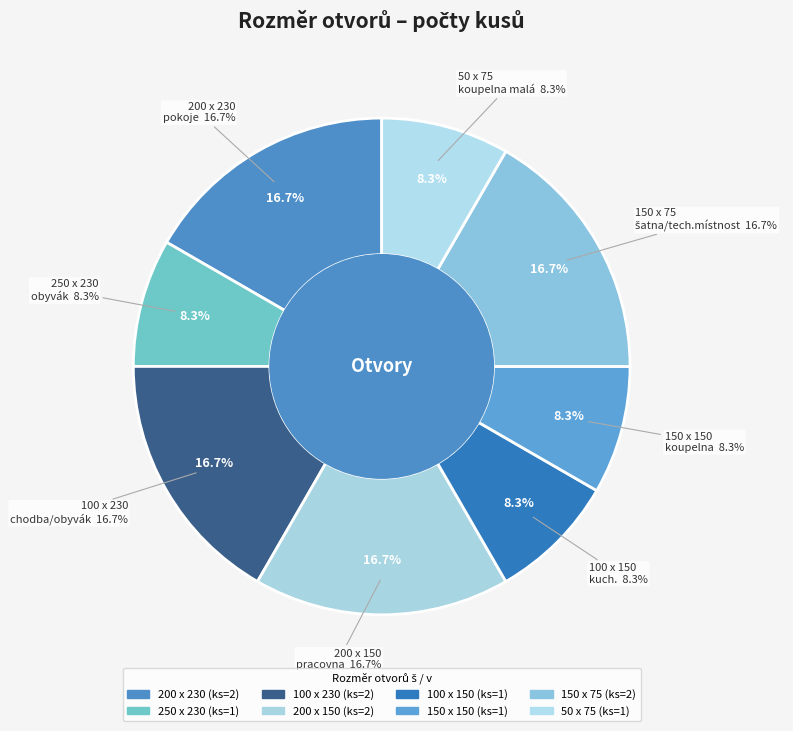

How many slices are in this pie chart?

8